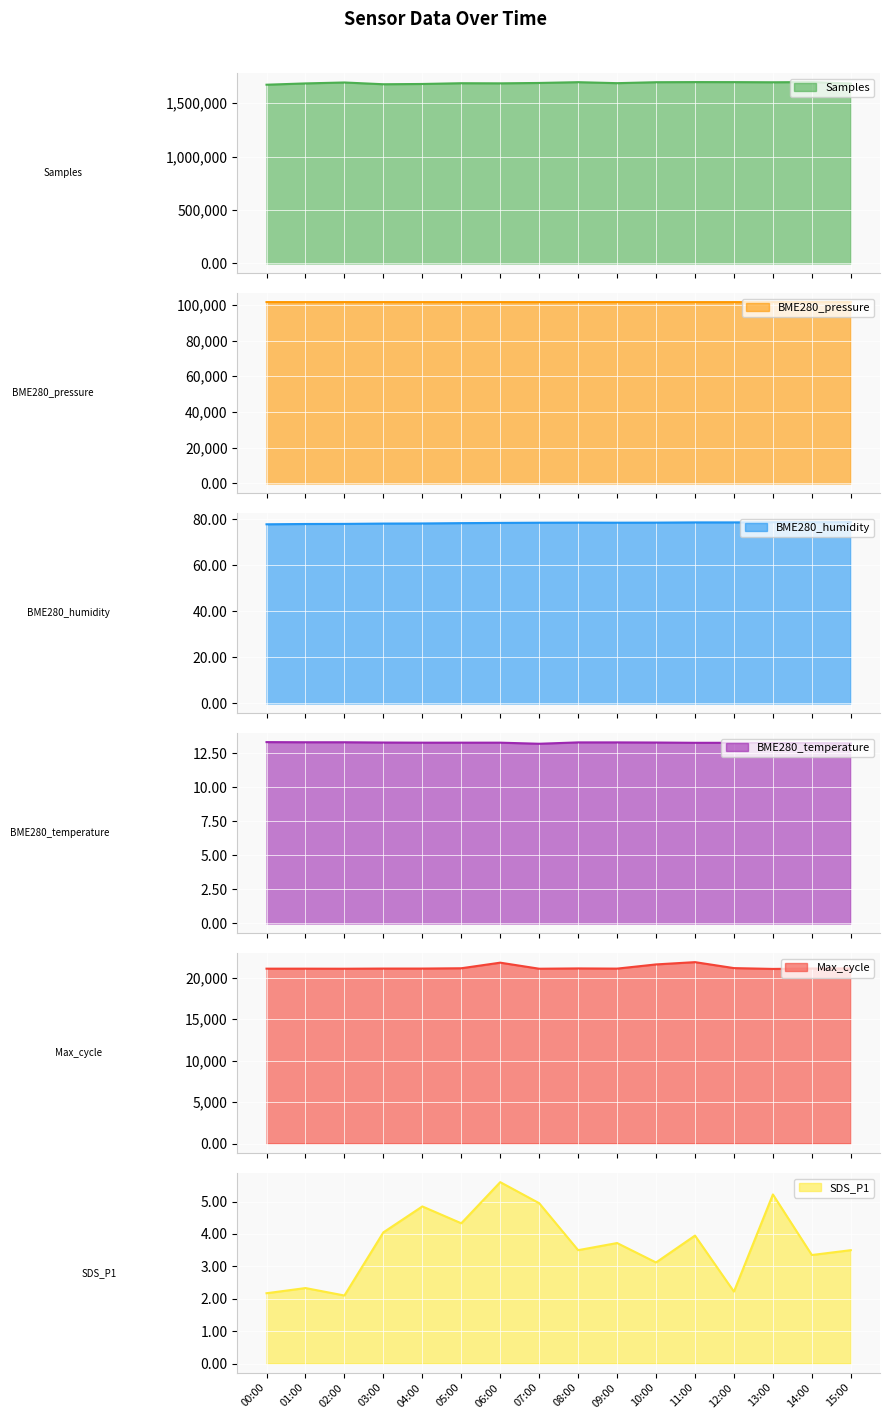

What is the greatest value displayed?

1697077.0